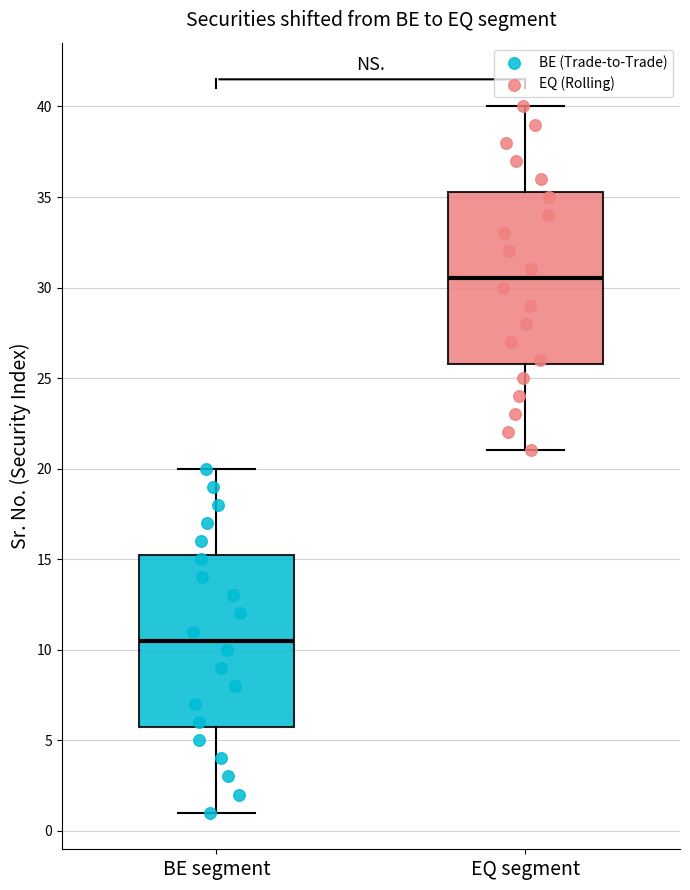

Which box's median line is the lowest?

BE segment